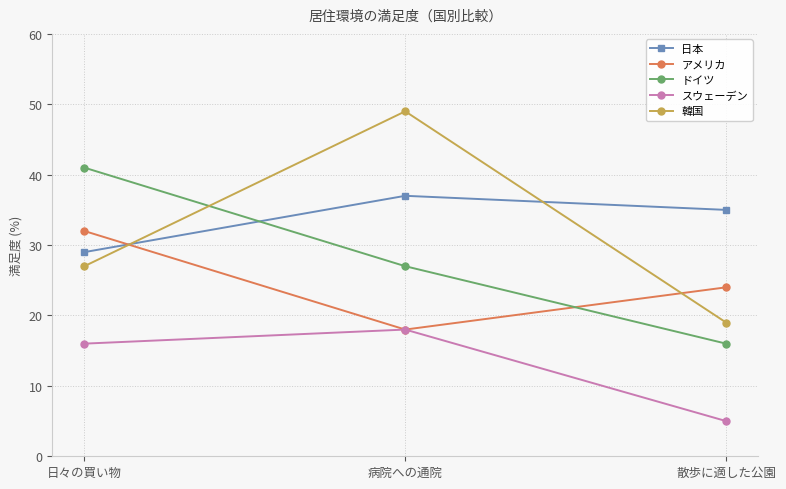

How many lines are shown in the chart?

5